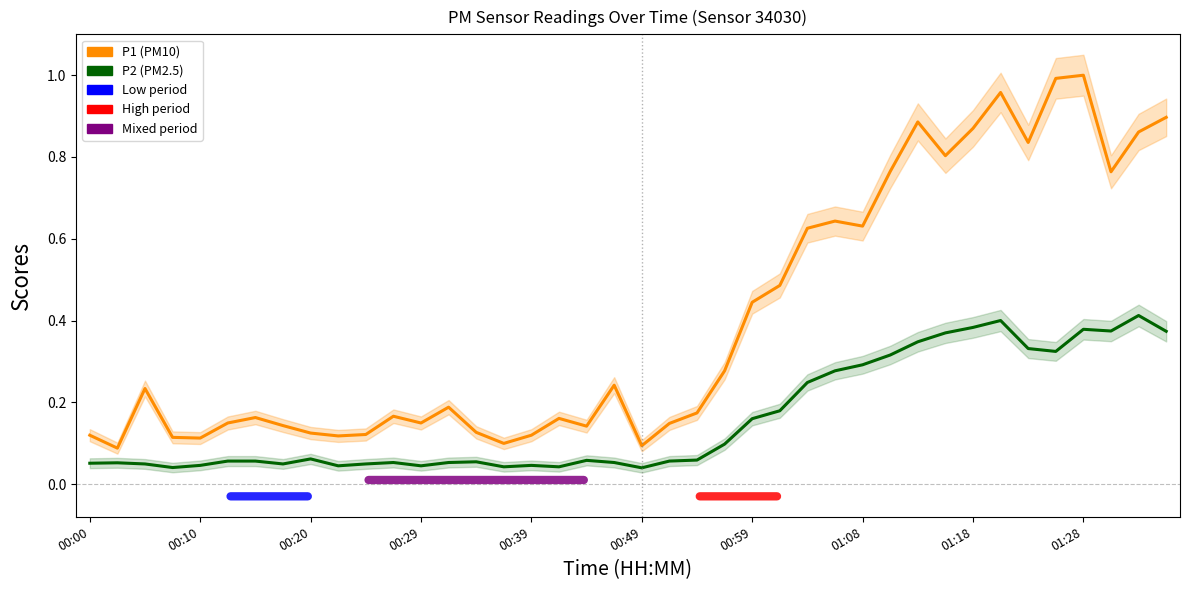

What is the sum of all P1 values?

16.0